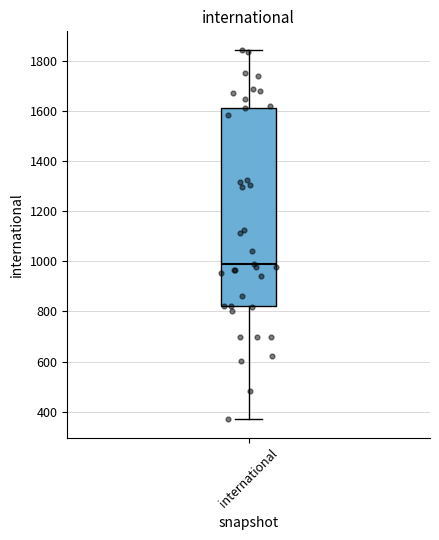

Where is the upper edge of the box for international on the y-axis? The values are not printed on the chart, so give them approximately, as read against the axis.

1620